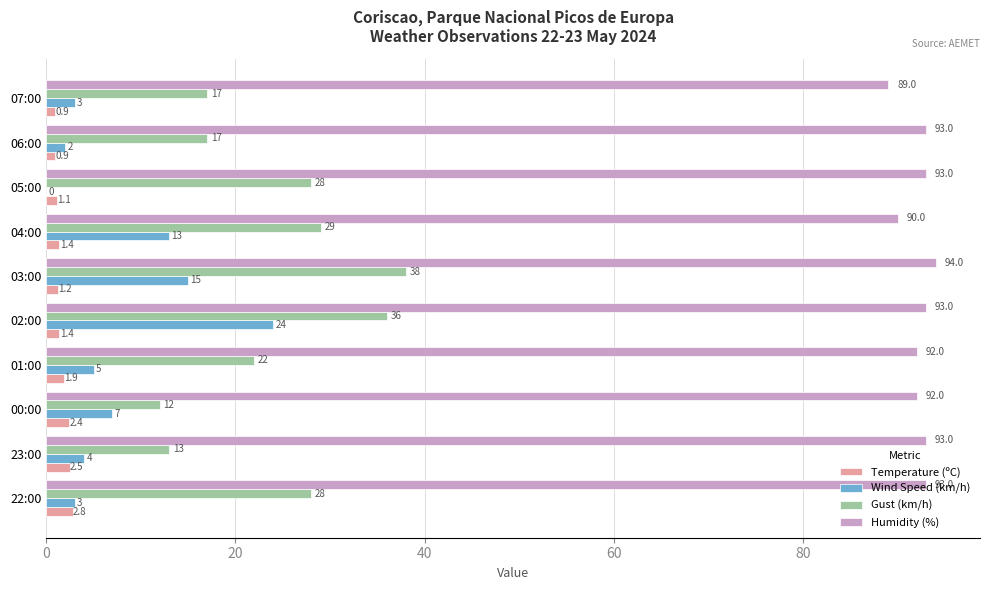

How many Humidity (%) values are between 92 and 93?

7